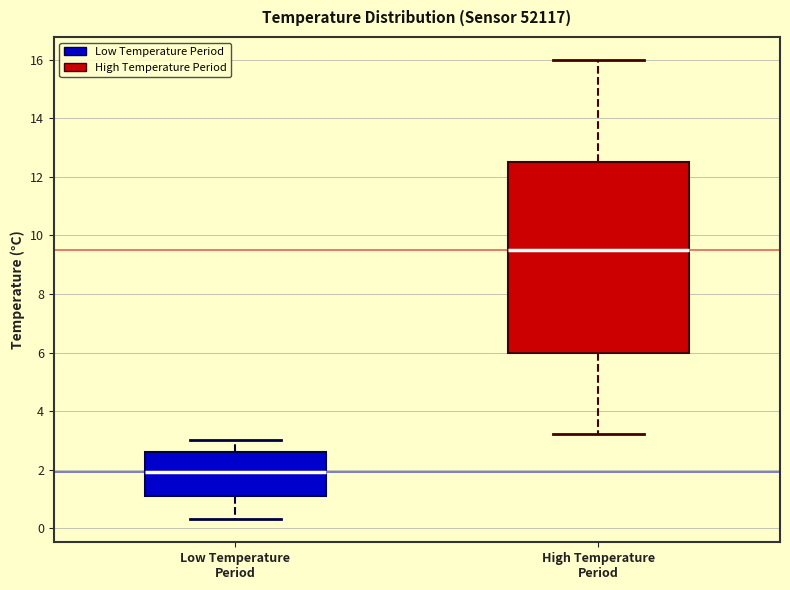

Which box's median line is the highest?

High Temperature Period